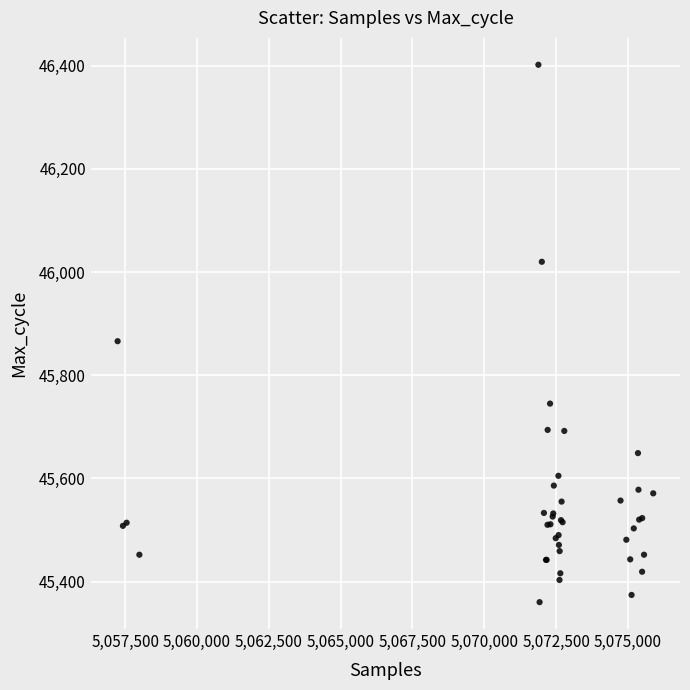

What Y value in the scatter plot is closest to 45881?

45866